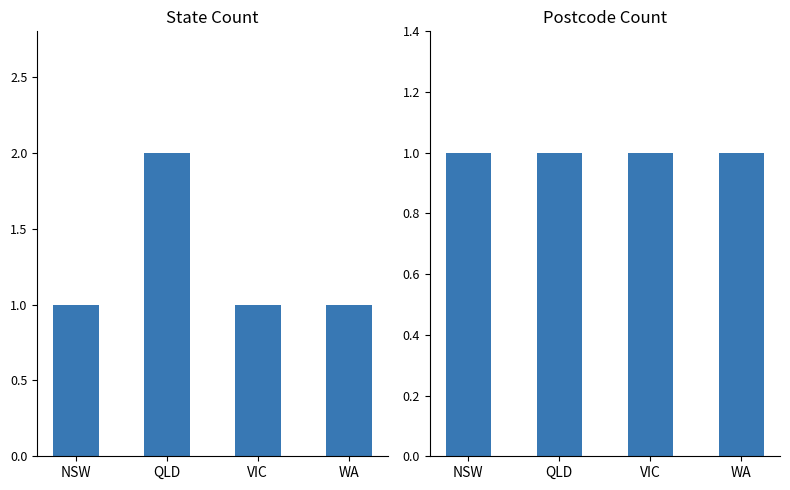

At how many categories does at least one series exceed 1?

1